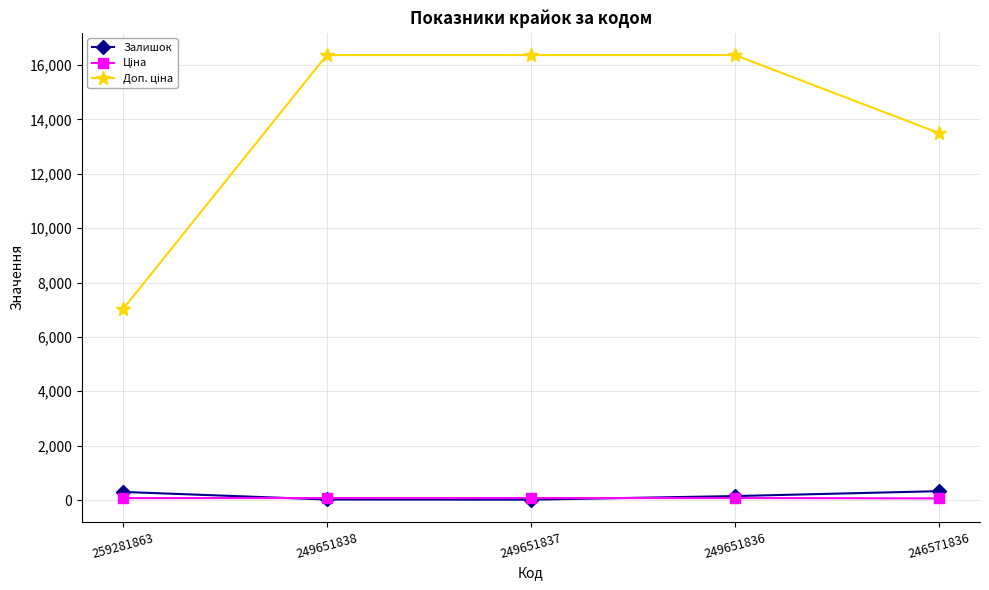

True or false: Залишок has a value of 298.0 at 259281863.

True